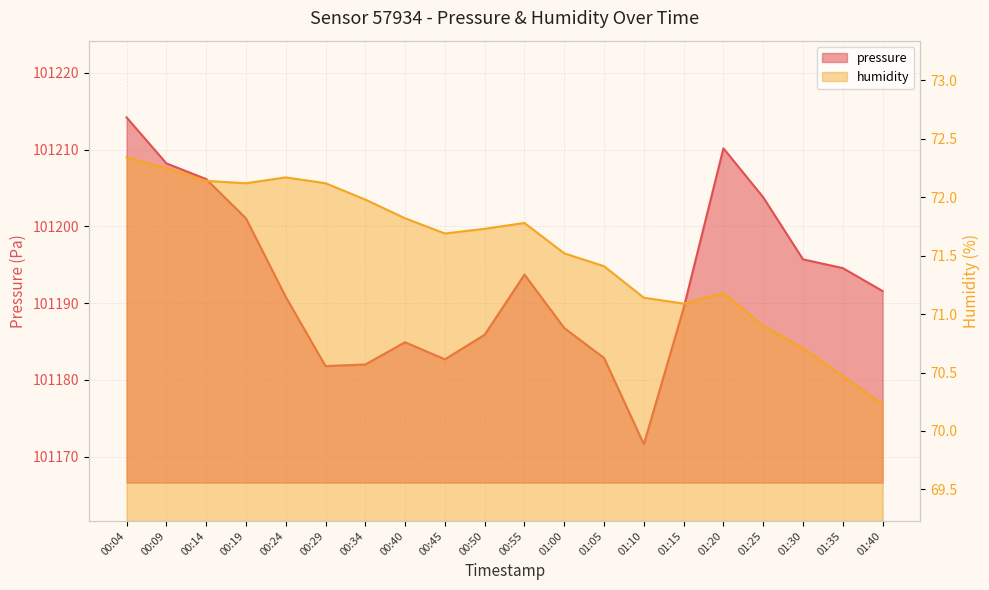

Reading left to right, what are all the values shown in this chart?

pressure: 00:04=101214.2	00:09=101208.2	00:14=101206.2	00:19=101201.1	00:24=101190.8	00:29=101181.8	00:34=101182.0	00:40=101184.9	00:45=101182.7	00:50=101185.9	00:55=101193.7	01:00=101186.8	01:05=101182.9	01:10=101171.6	01:15=101189.4	01:20=101210.2	01:25=101203.8	01:30=101195.7	01:35=101194.6	01:40=101191.6
humidity: 00:04=72.3	00:09=72.2	00:14=72.1	00:19=72.1	00:24=72.2	00:29=72.1	00:34=72.0	00:40=71.8	00:45=71.7	00:50=71.7	00:55=71.8	01:00=71.5	01:05=71.4	01:10=71.1	01:15=71.1	01:20=71.2	01:25=70.9	01:30=70.7	01:35=70.5	01:40=70.2